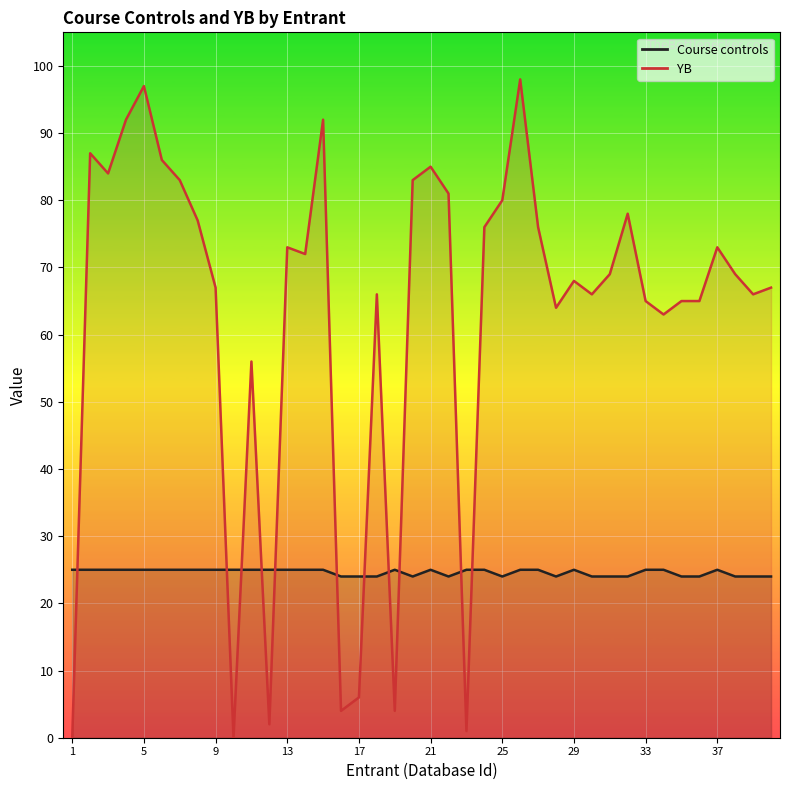

What is the spread (max minus min) of values at 20?

59